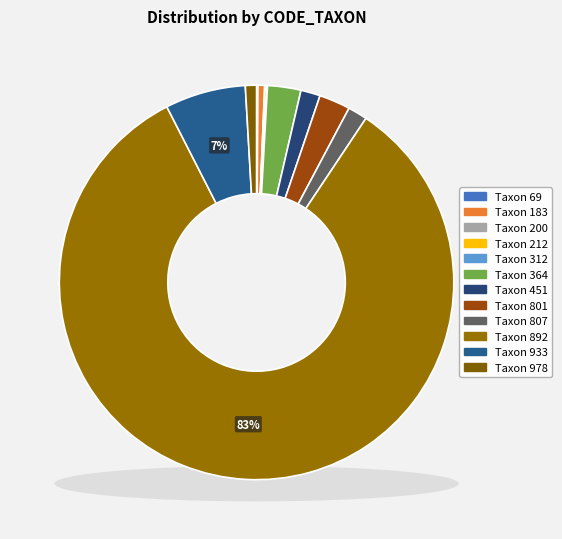

True or false: 364 accounts for 3% of the total.

True